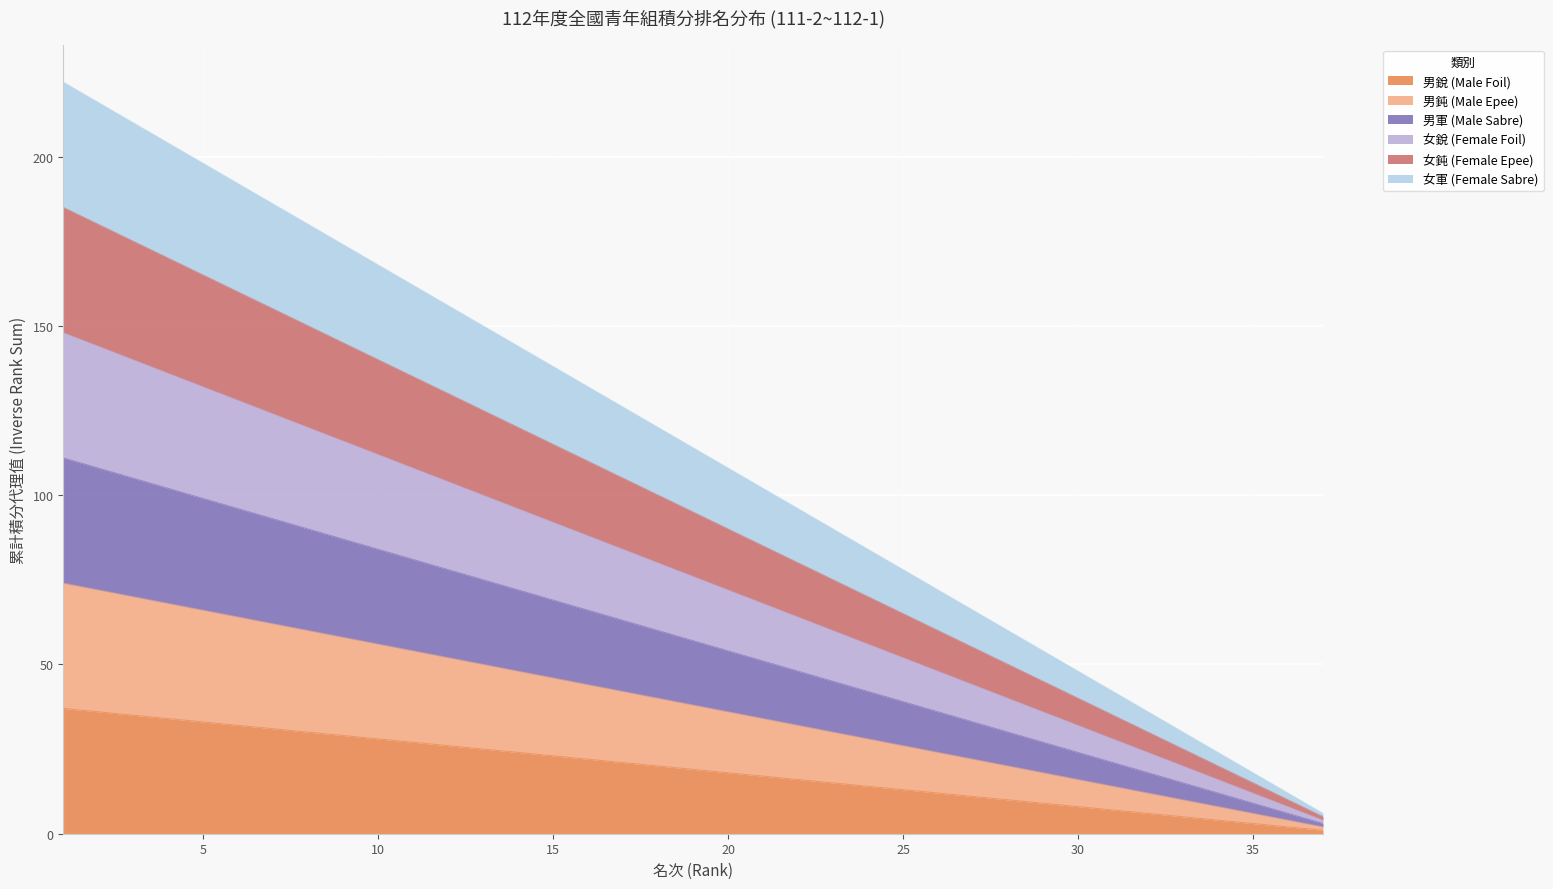

Read the 女軍 (Female Sabre) value at 2, to the nearest 50.

200